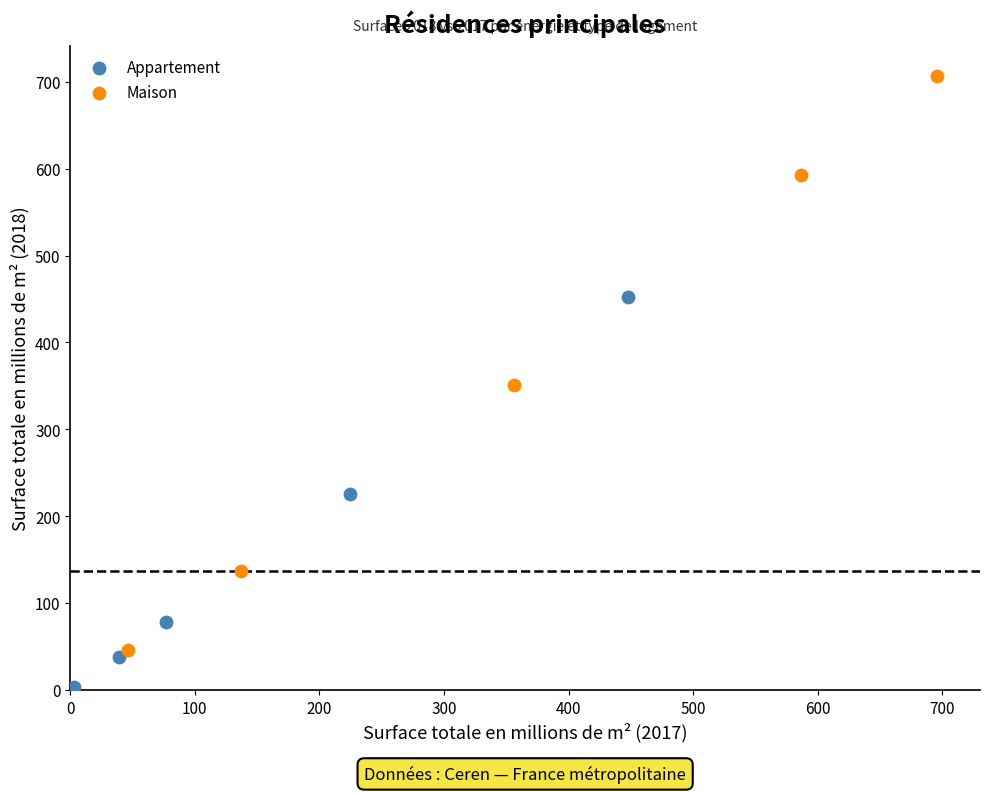

Which series contains the highest Y value?

Maison